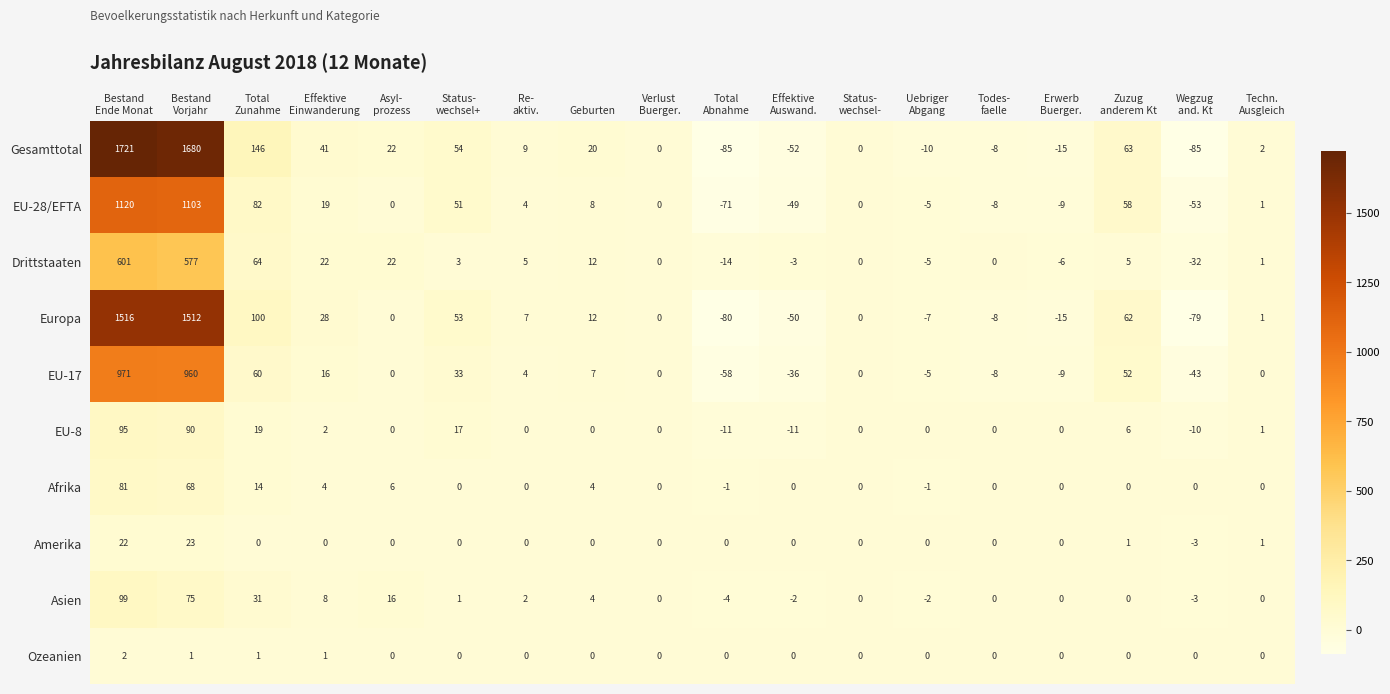

At how many categories does at least one series exceed 983?

2